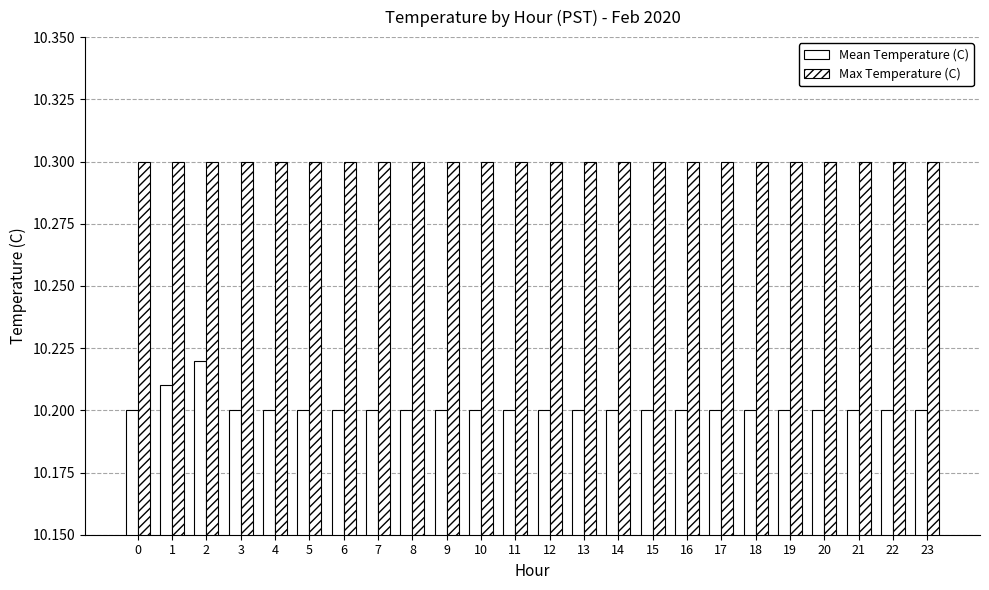

Is it true that Max Temperature (C) equals 10.3 at 23?

True